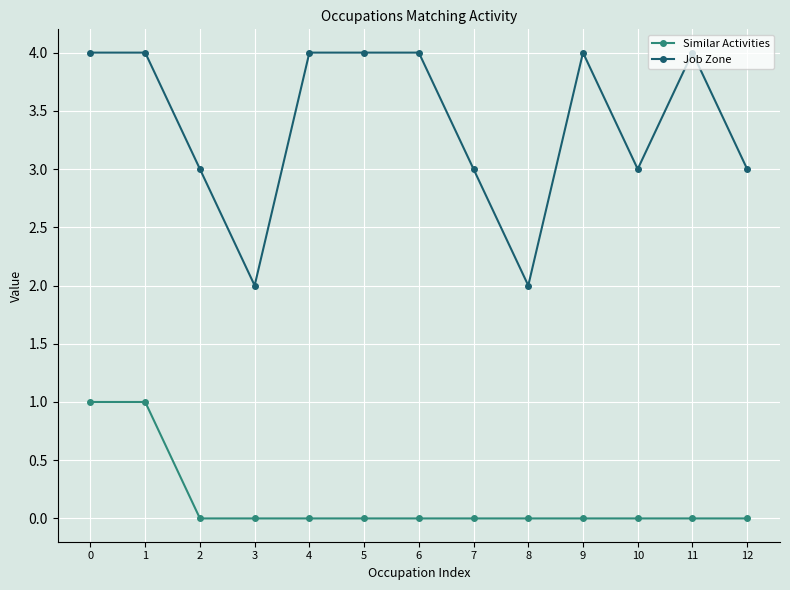

Is the value of Similar Activities at 4 greater than the value of Job Zone at 4?

No